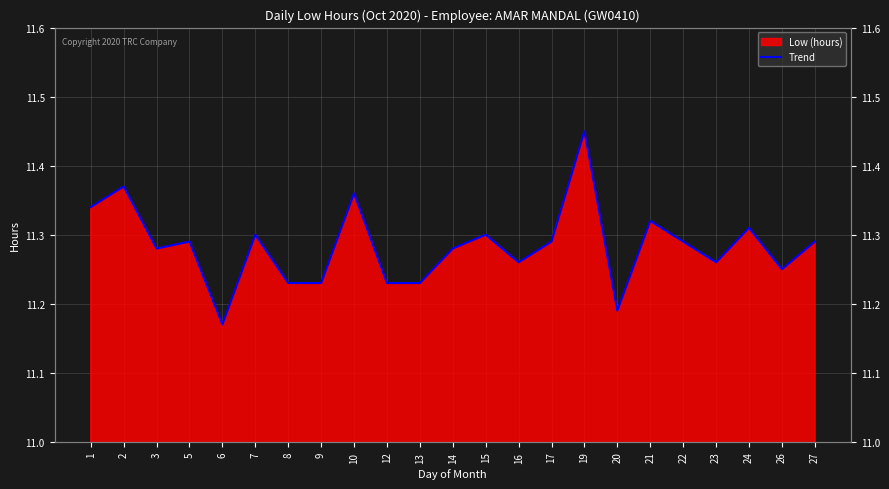

Reading right to left, transcribe all the data shown in this chart.

11.3	11.2	11.3	11.3	11.3	11.3	11.2	11.4	11.3	11.3	11.3	11.3	11.2	11.2	11.4	11.2	11.2	11.3	11.2	11.3	11.3	11.4	11.3